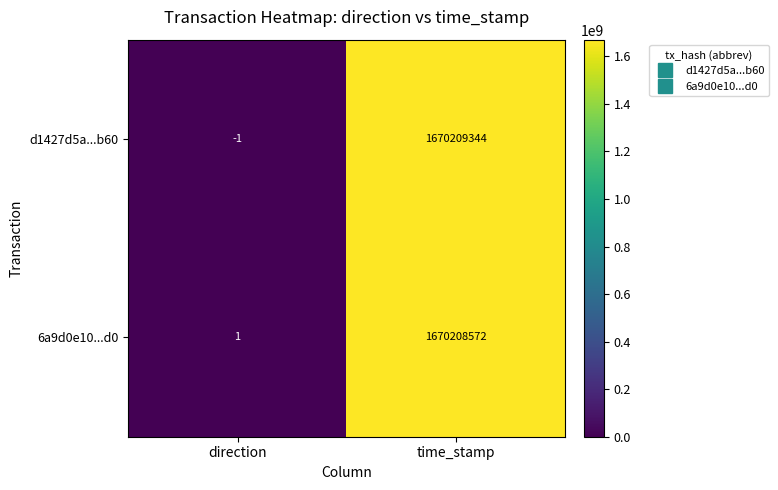

What is the difference between the highest and lowest values at time_stamp?

772